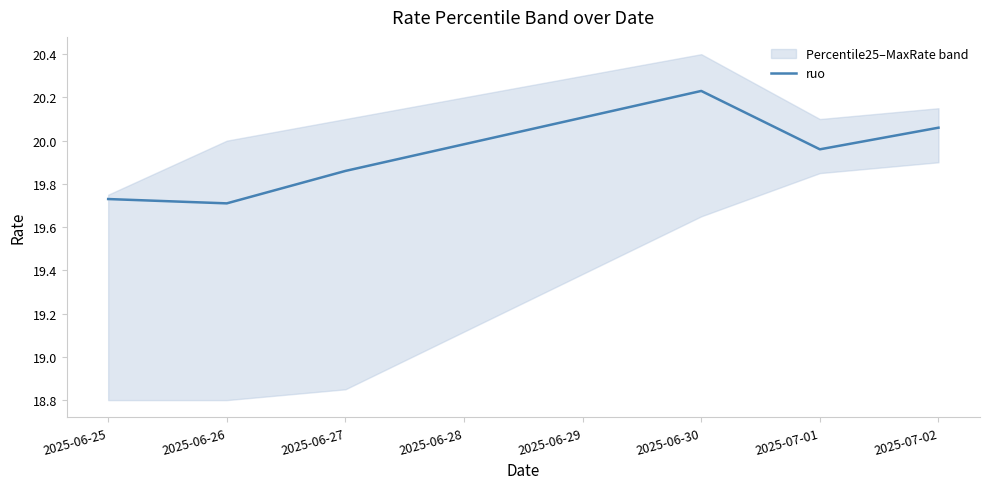

Does the chart have visible grid lines?

No